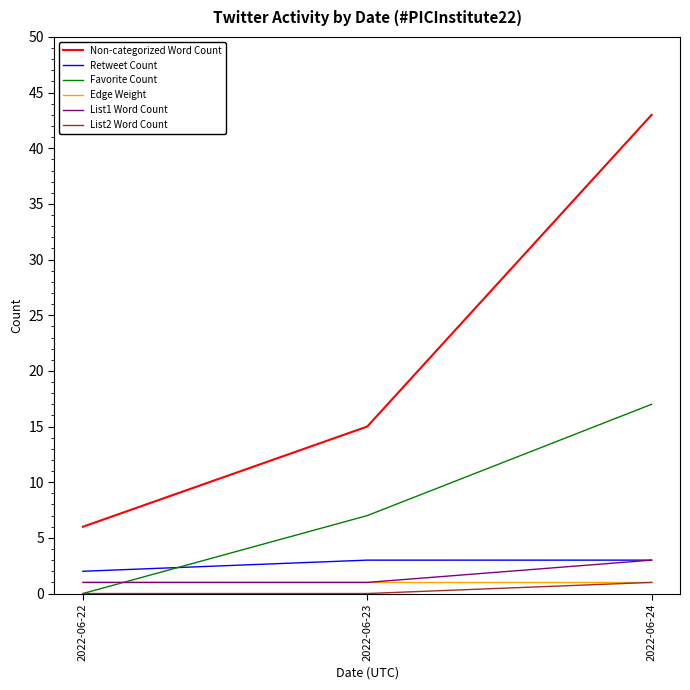

At how many categories does at least one series exceed 32?

1